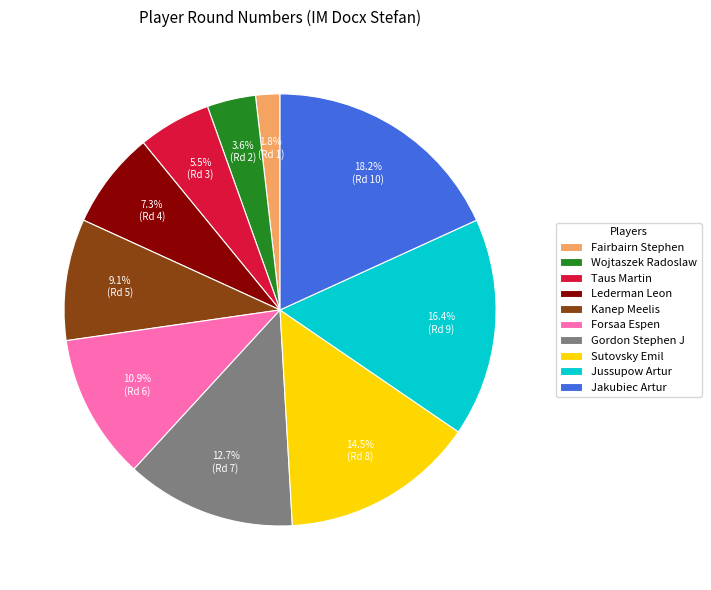

Count the number of slices in the pie.

10